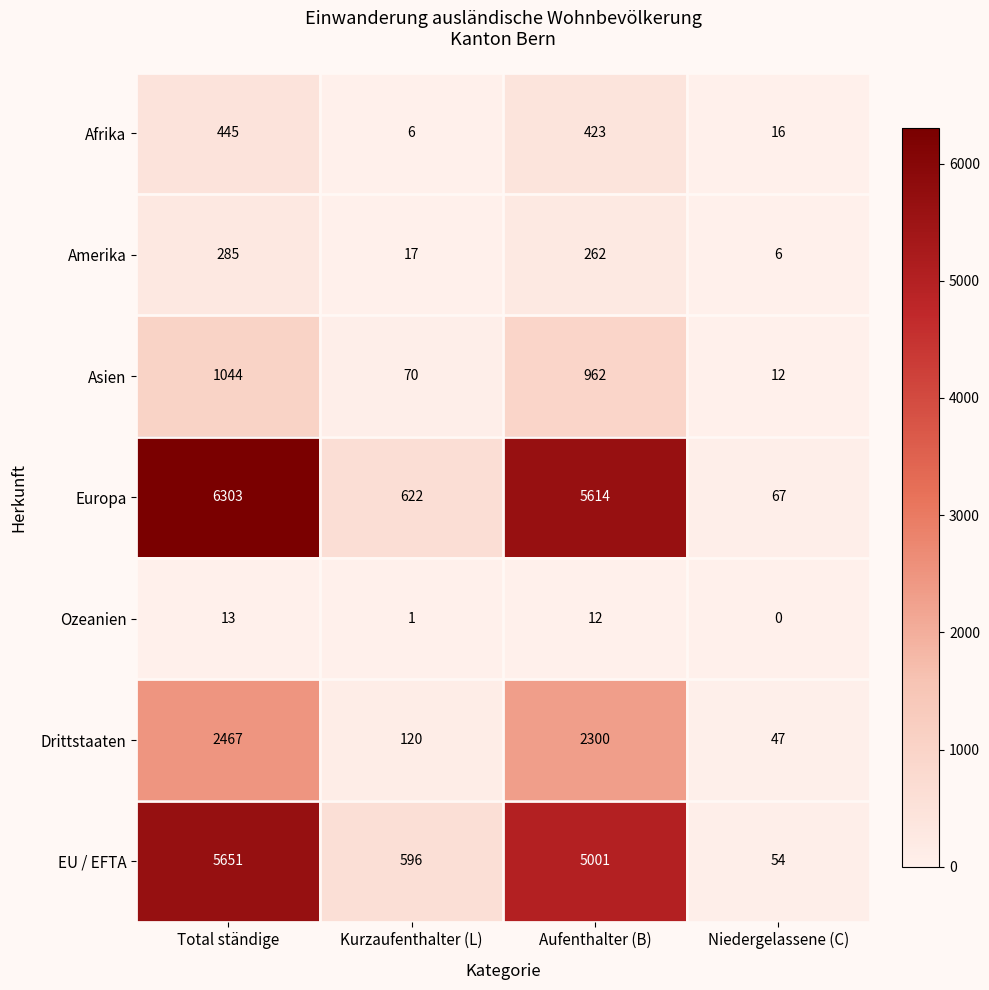

What is the total value across all series at Kurzaufenthalter (L)?

1432